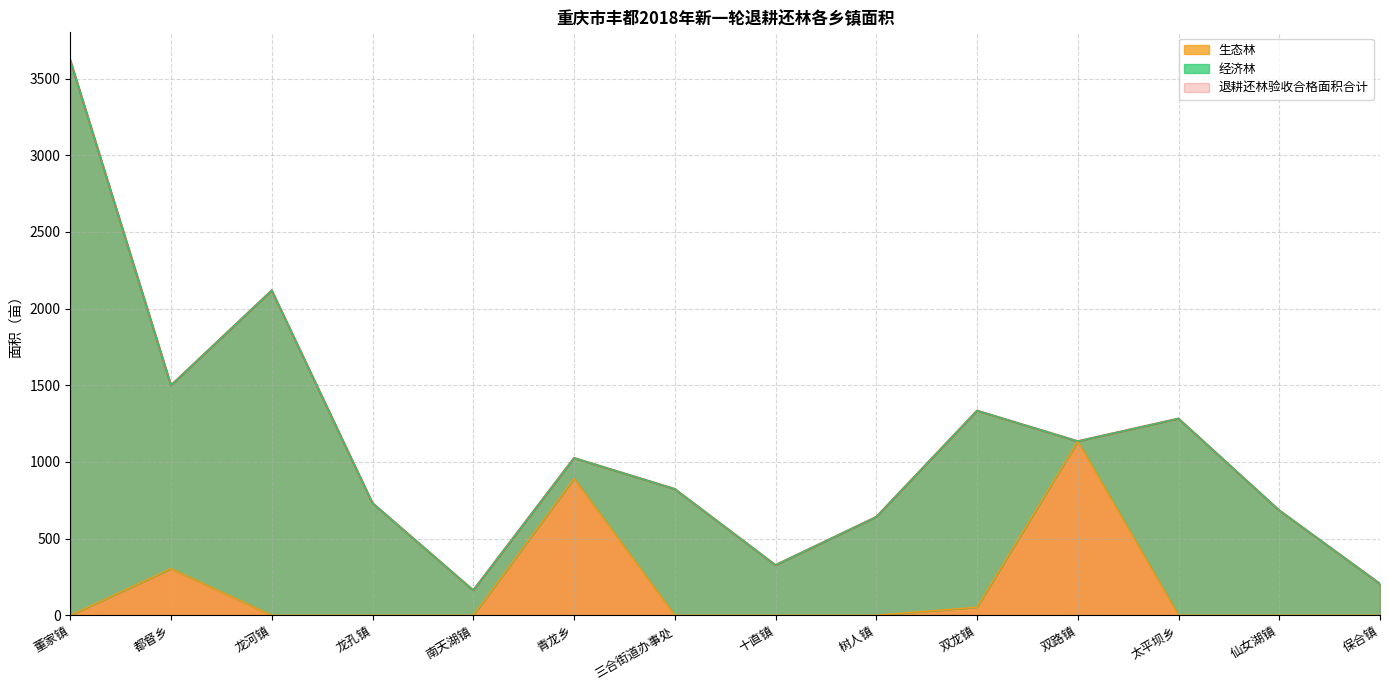

Which category has the highest value in the 生态林 series?

双路镇